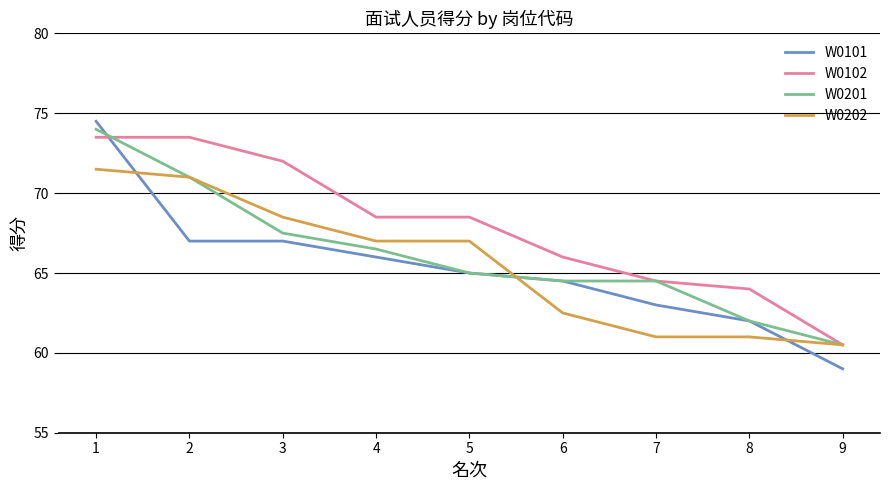

What is the difference between the maximum and minimum values in the W0102 series?

13.0